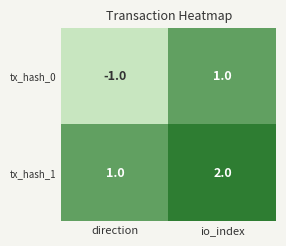

True or false: tx_hash_0 has a value of 1 at io_index.

True